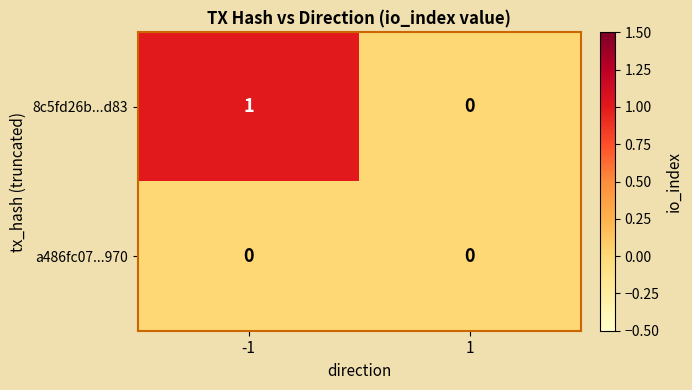

How many series are shown in this chart?

2